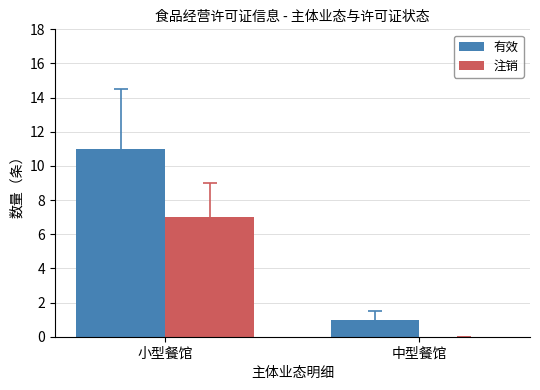

What is the sum of all 有效 values?

12